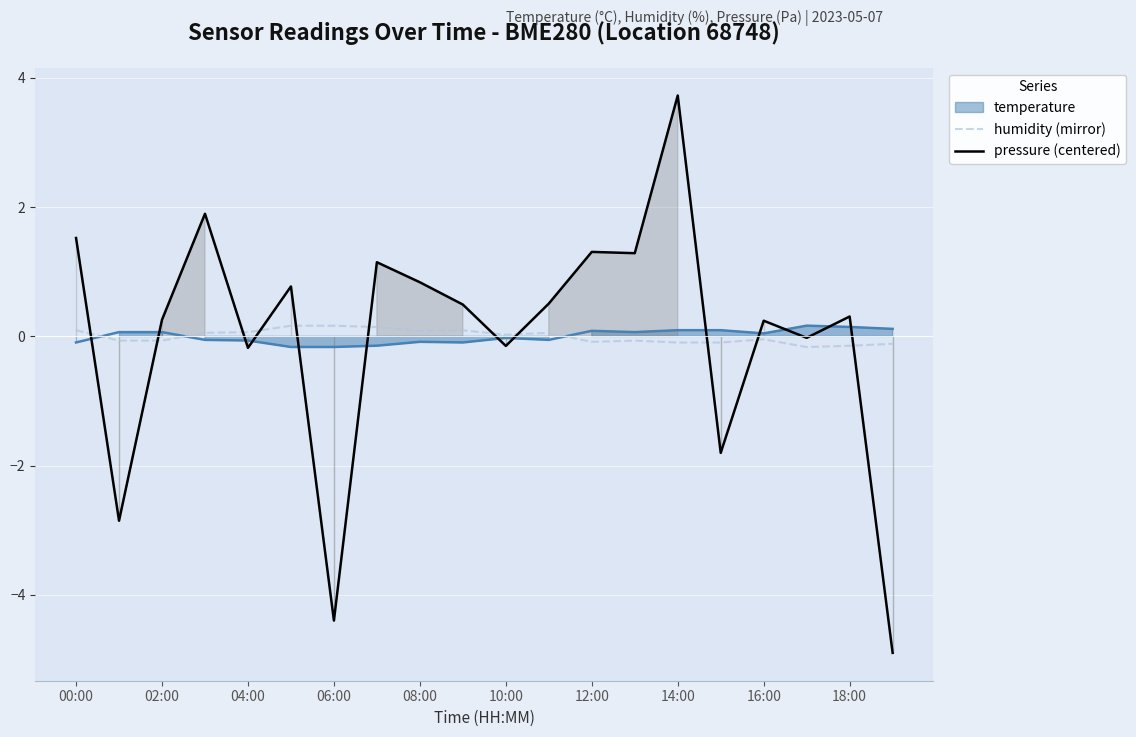

What is the approximate value of pressure (centered) at 12:00?

1.3